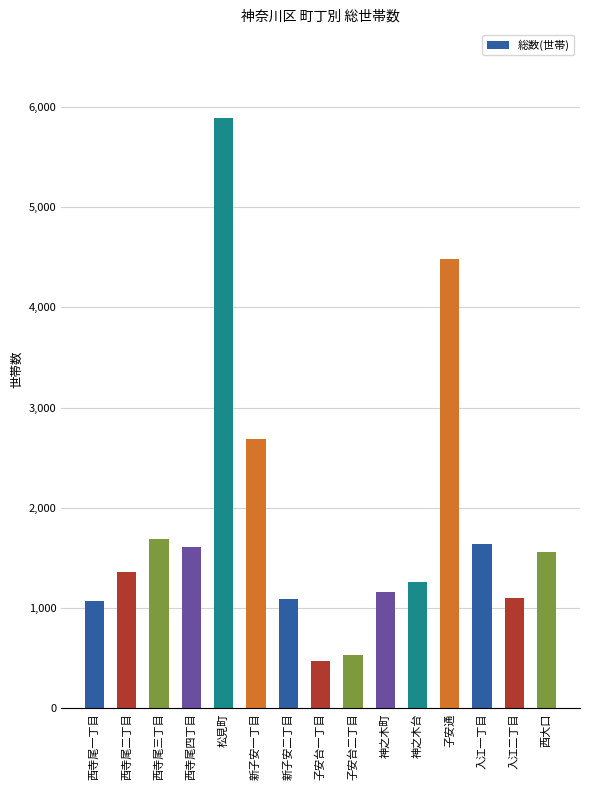

True or false: the data shows 744 at 西寺尾三丁目.

False